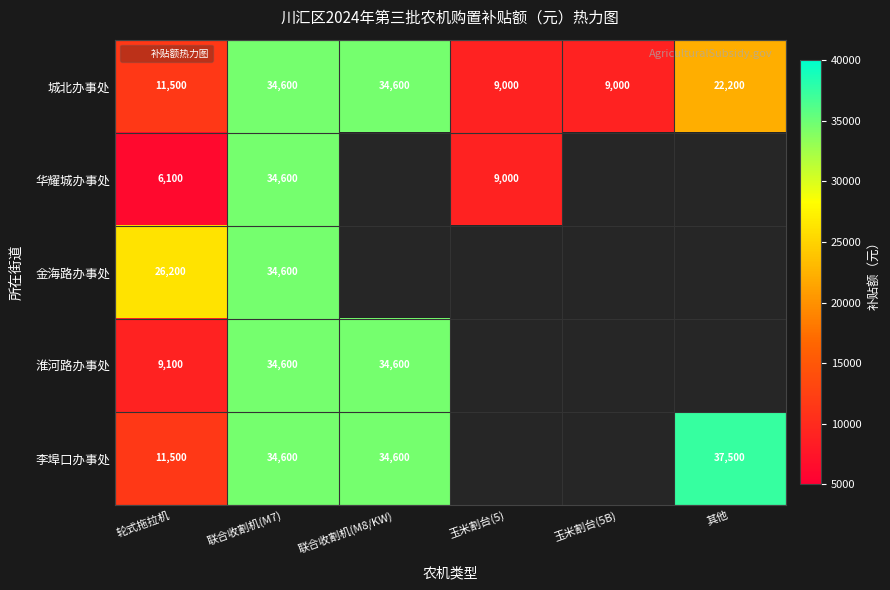

What is the minimum value shown in the chart?

6100.0